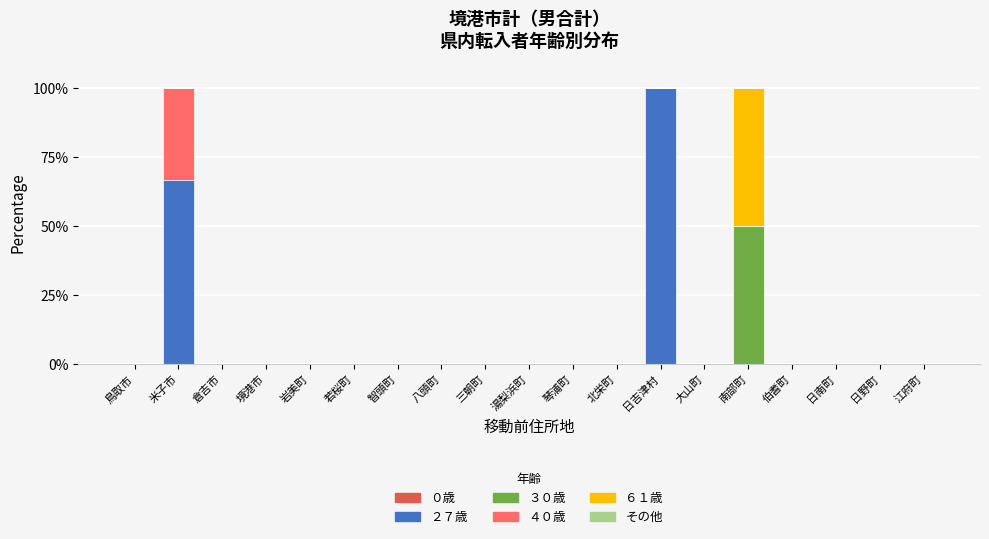

The ２７歳 series shows 42.6 at 米子市. True or false?

False